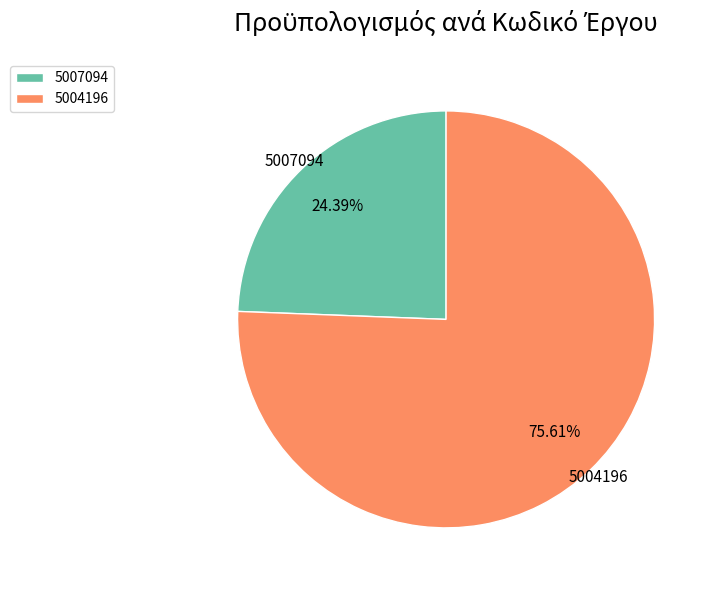

How many segments does this pie chart have?

2